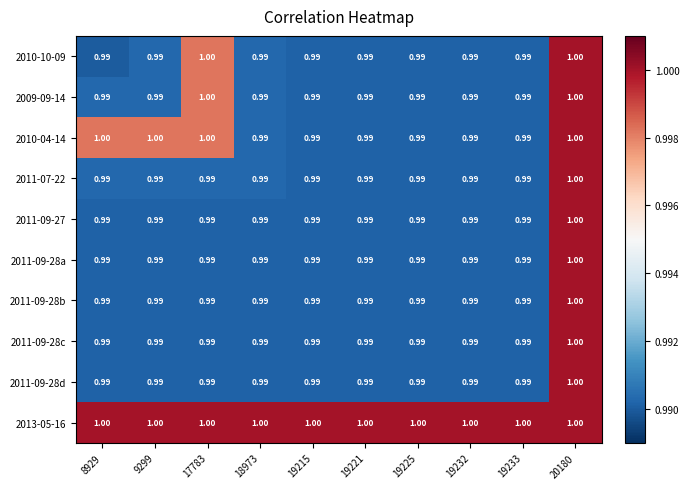

Is the value of 2011-09-28c at 18973 greater than the value of 2013-05-16 at 19215?

No